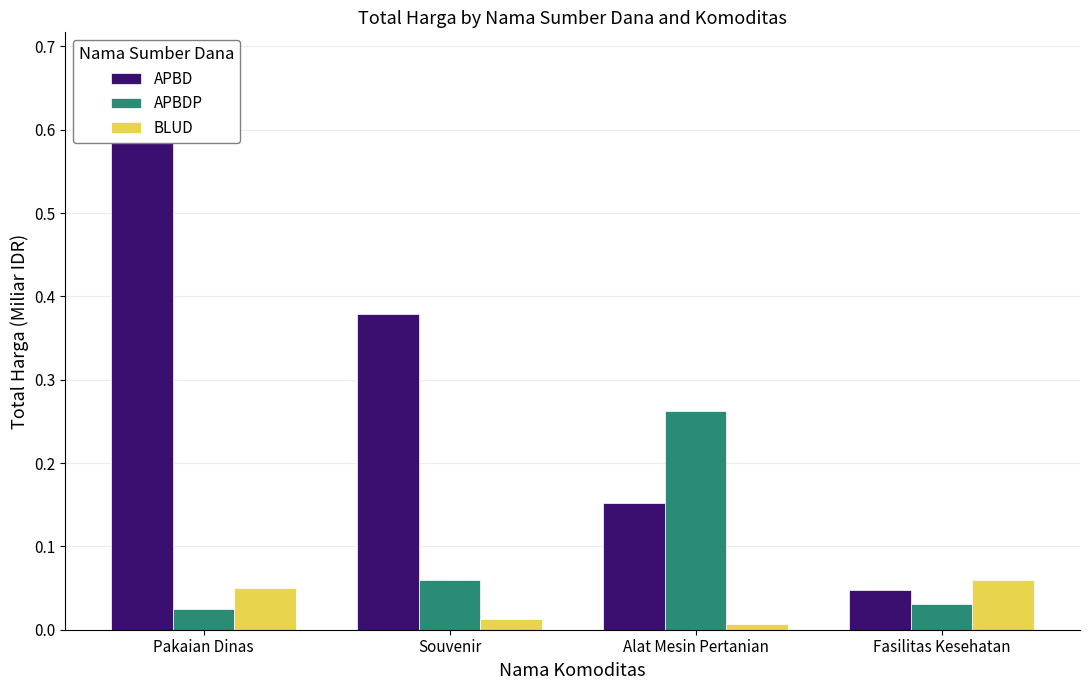

At which category is the sum across all series the highest?

Pakaian Dinas